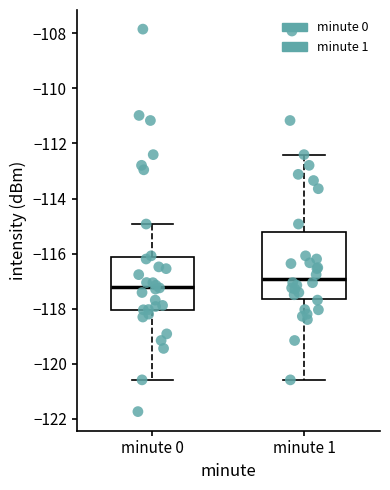

Where is the lower edge of the box for minute 0 on the y-axis? The values are not printed on the chart, so give them approximately, as read against the axis.

-118.0